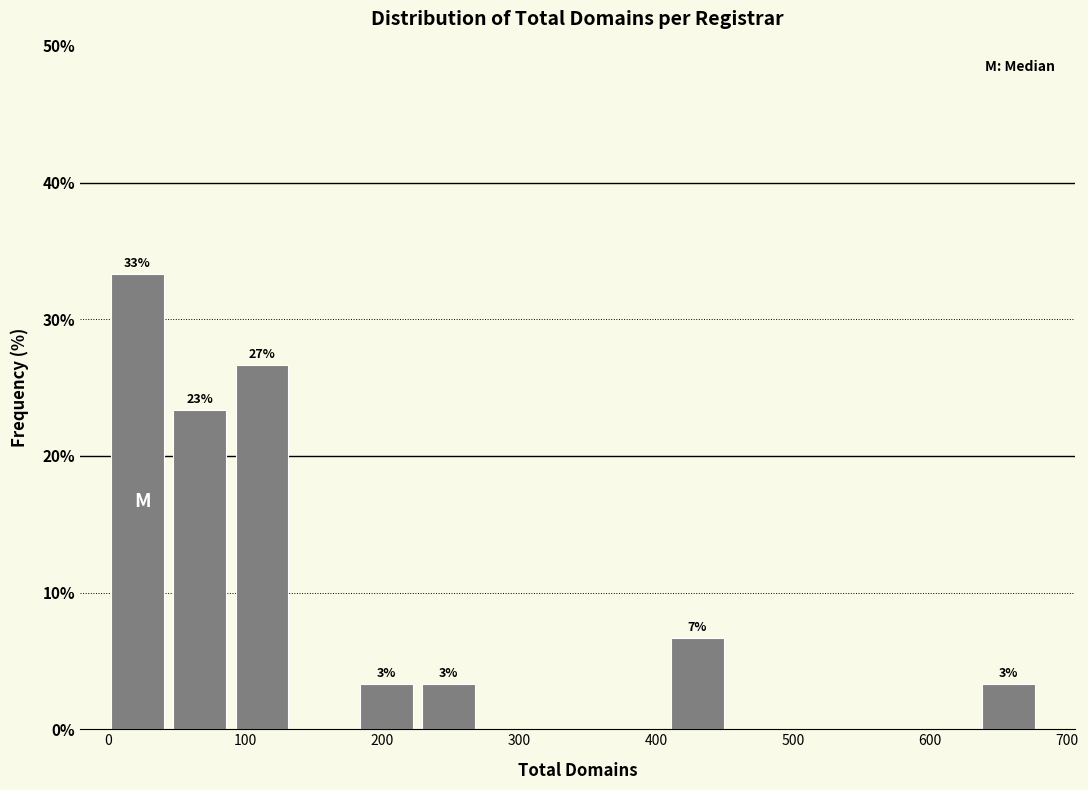

Which range on the x-axis has the tallest bar?

0 to 50